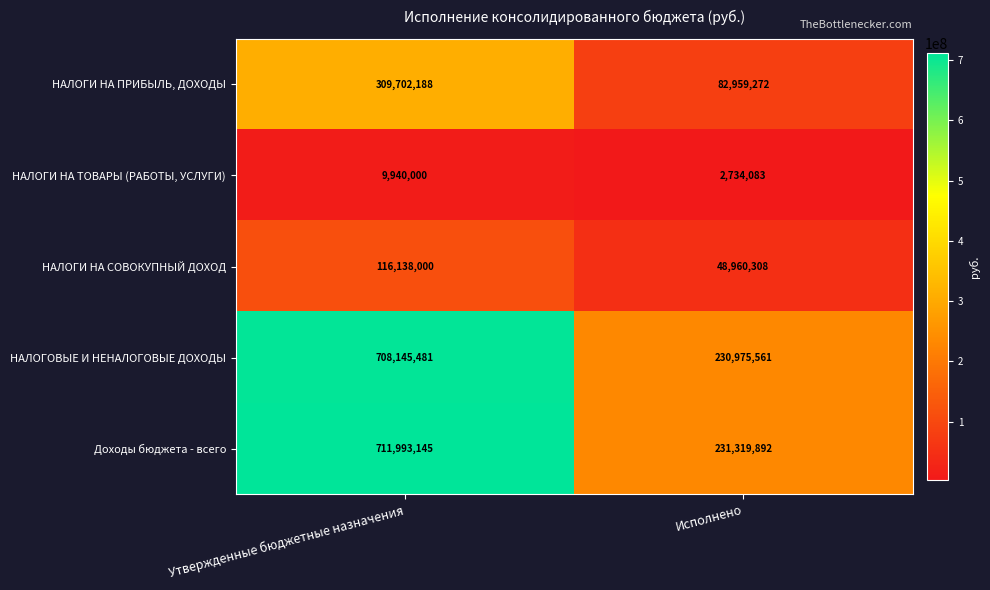

At which label is Доходы бюджета - всего closest to 471656518?

Исполнено